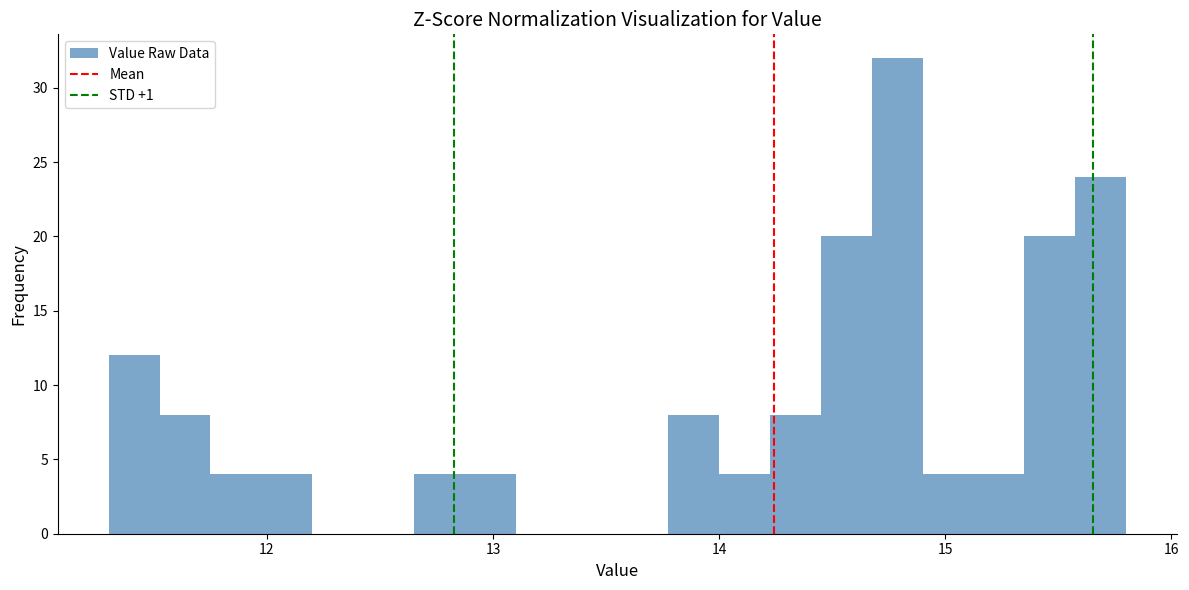

Read against the x-axis, roughly where is the centre of the tallest bar?

14.8